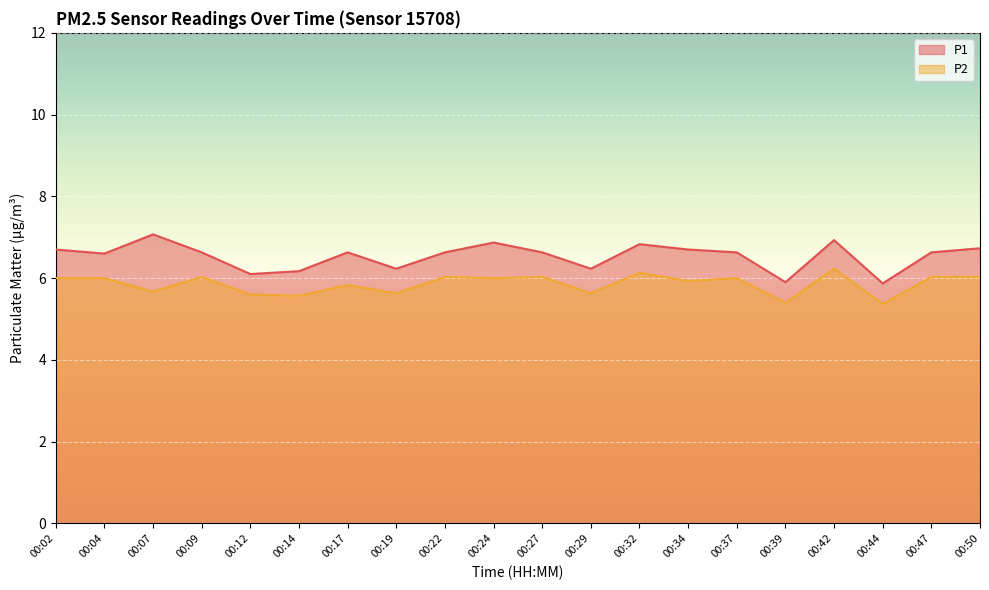

Where is the first local minimum for P2?

00:07